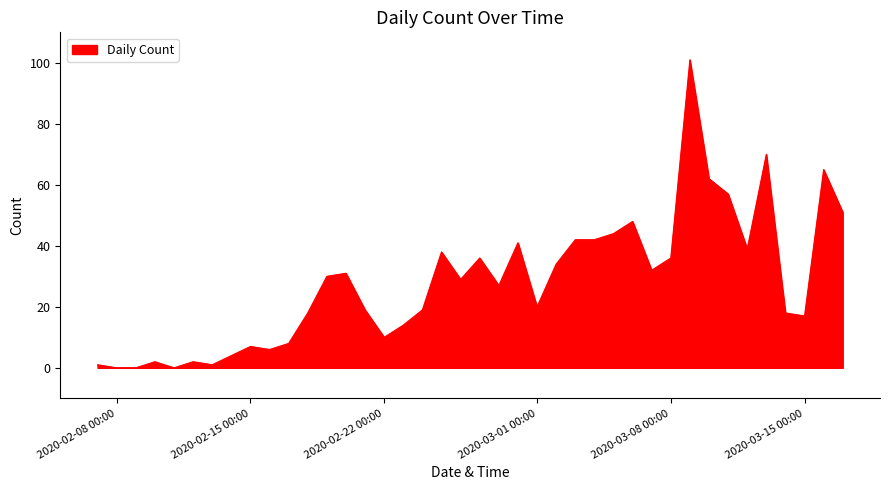

What is the maximum value shown in the chart?

101